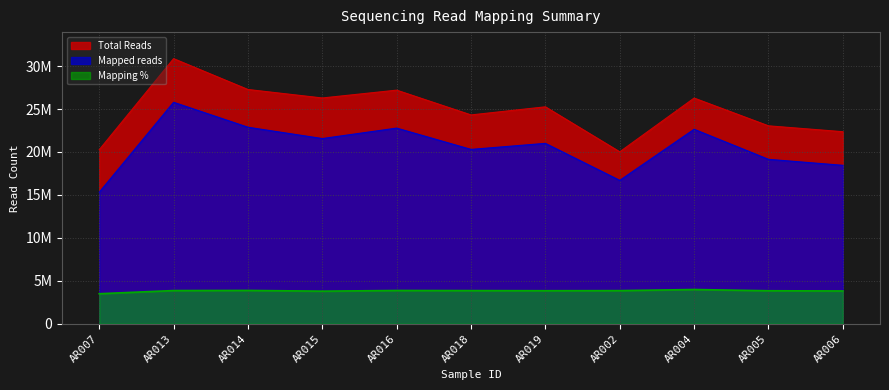

The value of Mapped reads at AR015 is 10510436.7. True or false?

False